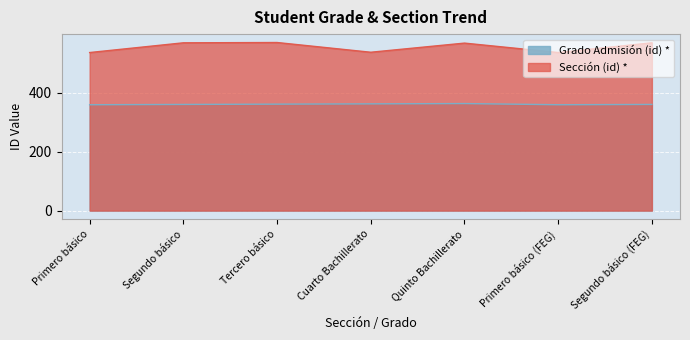

What is the maximum value for Sección (id) *?

570